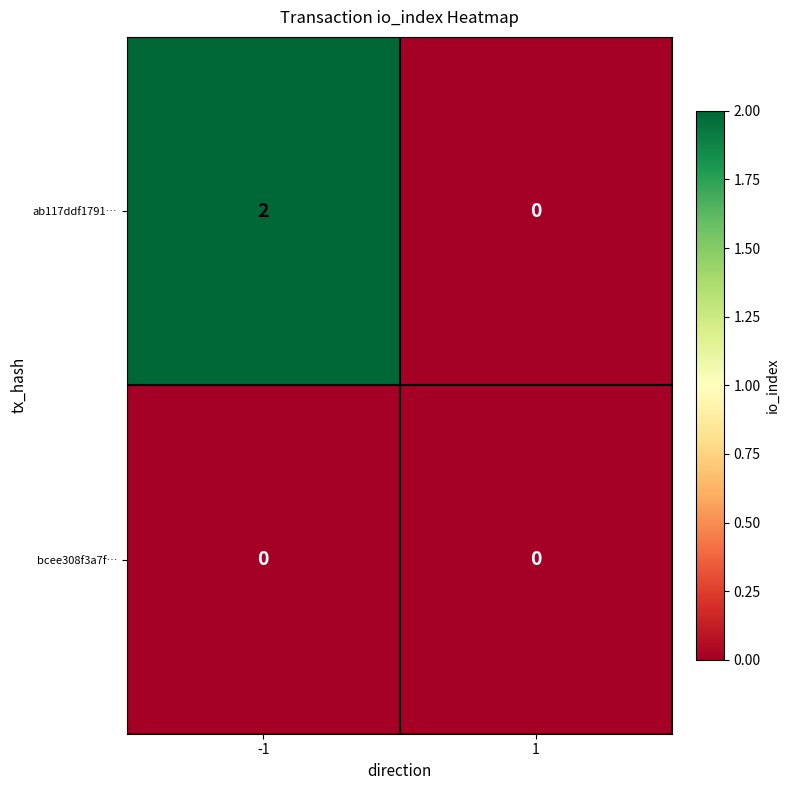

Between -1 and 1, which series saw the biggest shift?

ab117ddf1791…